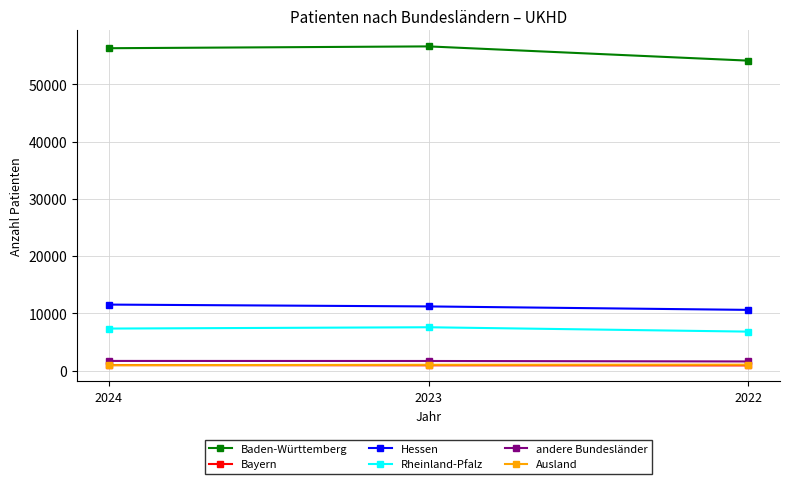

What is the value of the Rheinland-Pfalz point at the 2nd from the left?

7566